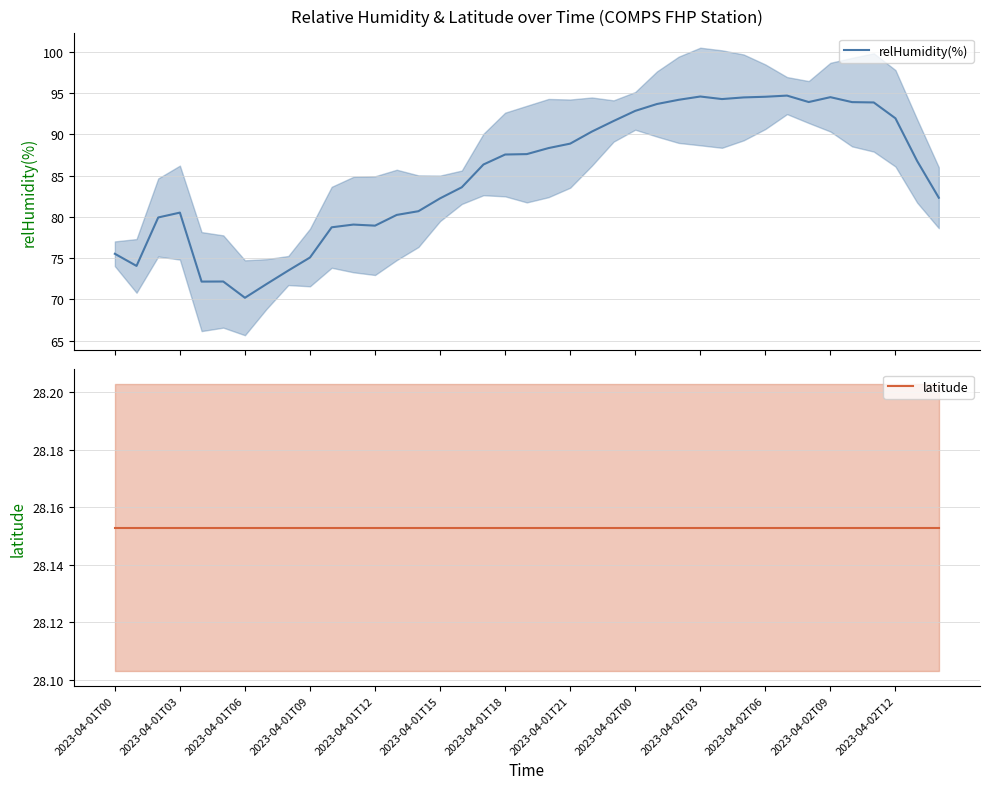

Rank the series by their maximum value, from highest to lowest.

relHumidity(%), latitude